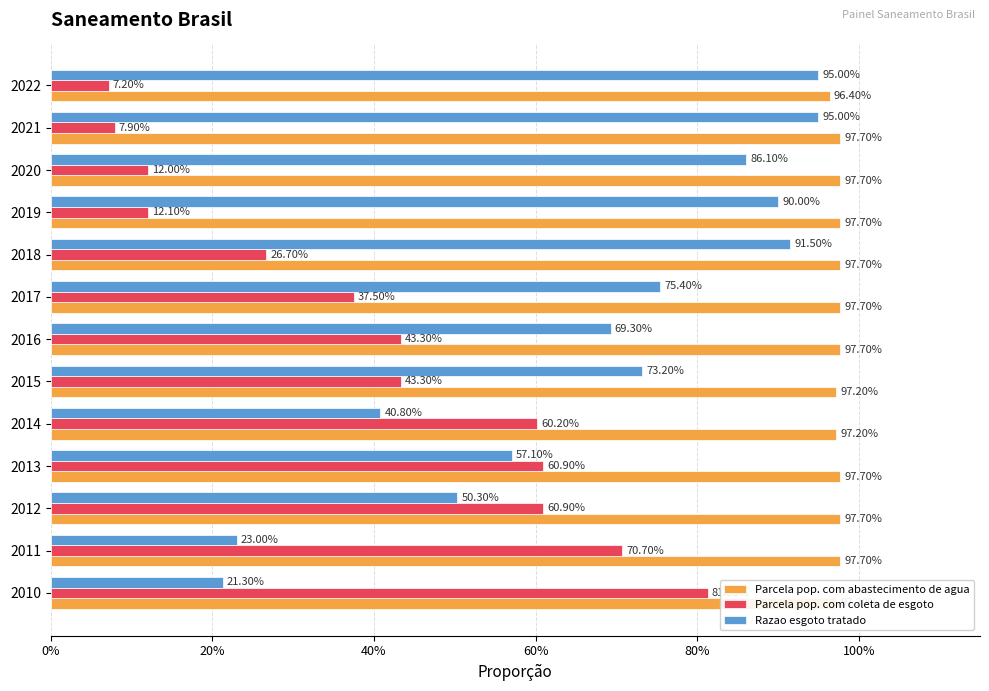

What is the value of the Razao esgoto tratado bar at the 11th from the left?

0.9